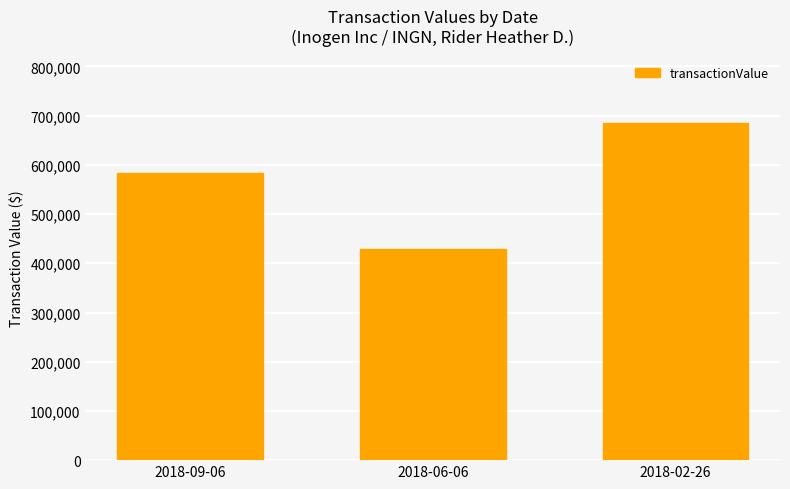

Which category has the highest value across all series?

2018-02-26